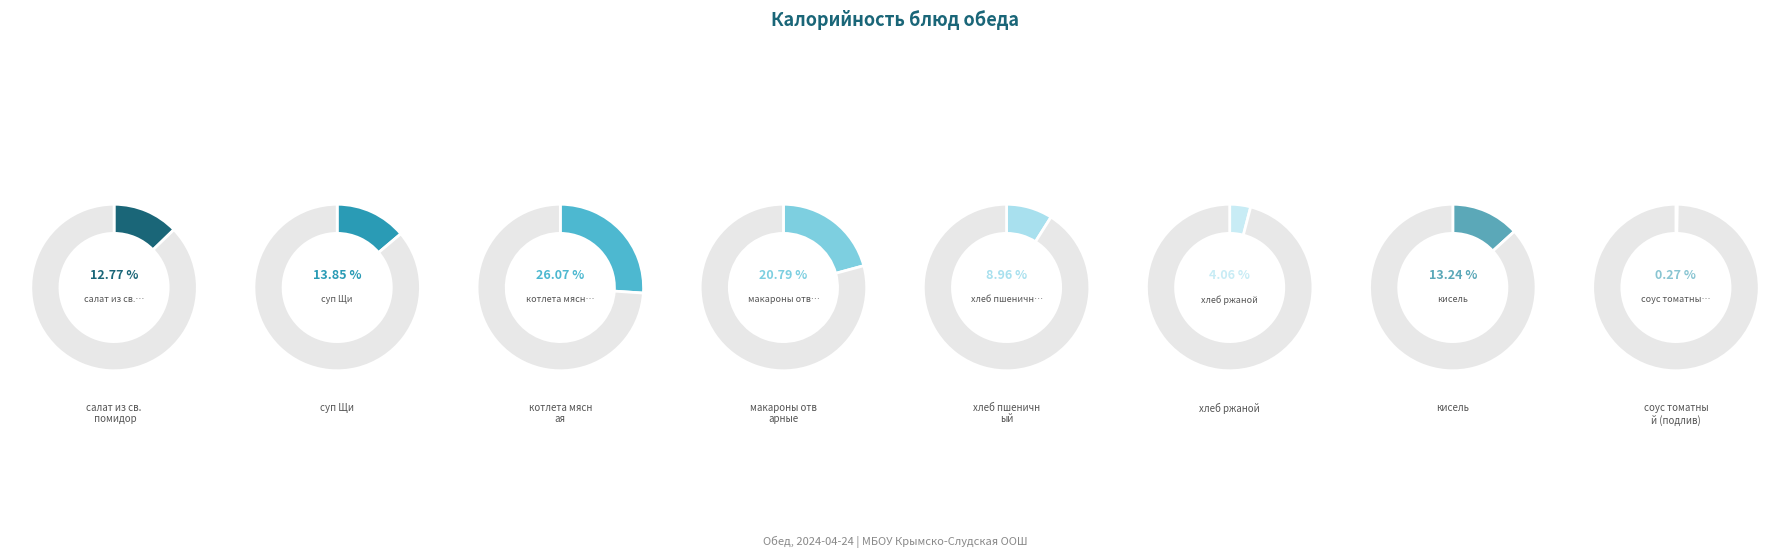

To the nearest percent, what is the average slice percentage?

12%